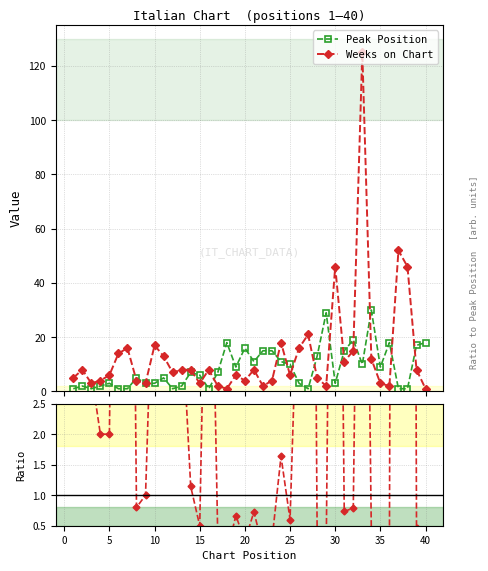

True or false: Peak Position and Weeks on Chart cross at least once.

True